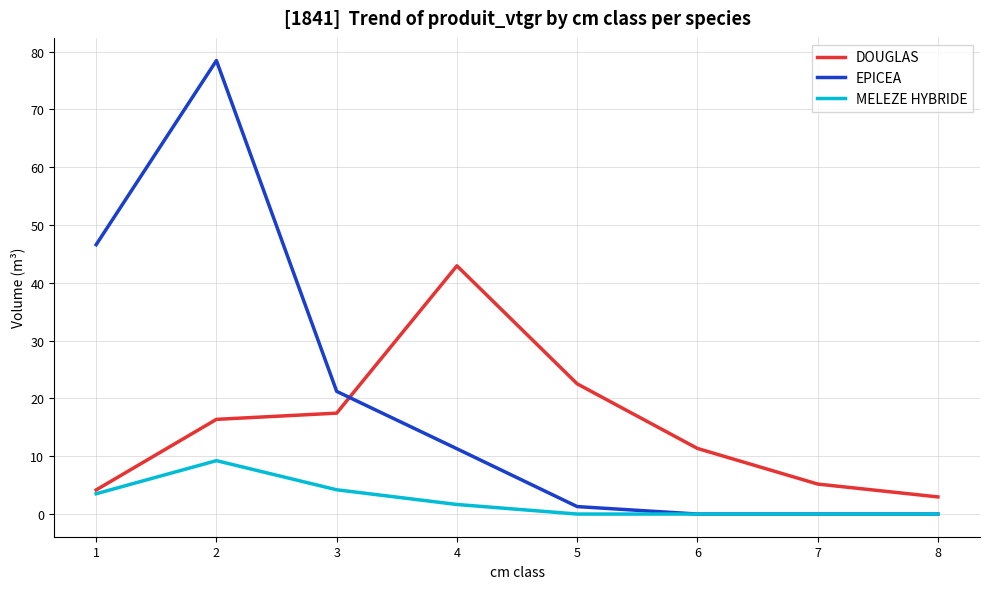

Read the MELEZE HYBRIDE value at 2.

9.2